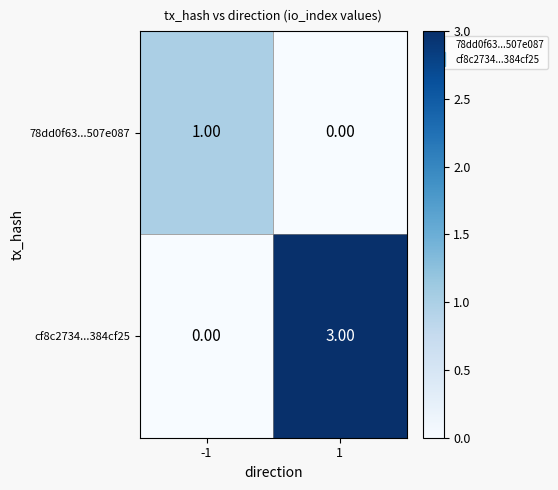

What is the sum of all cf8c2734...384cf25 values?

3